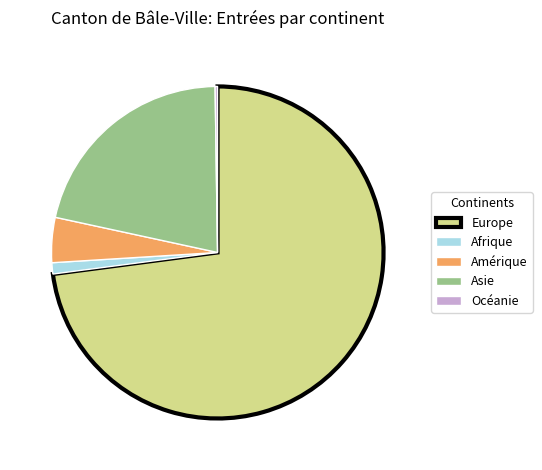

Is it true that Amérique is 17% of the pie?

False